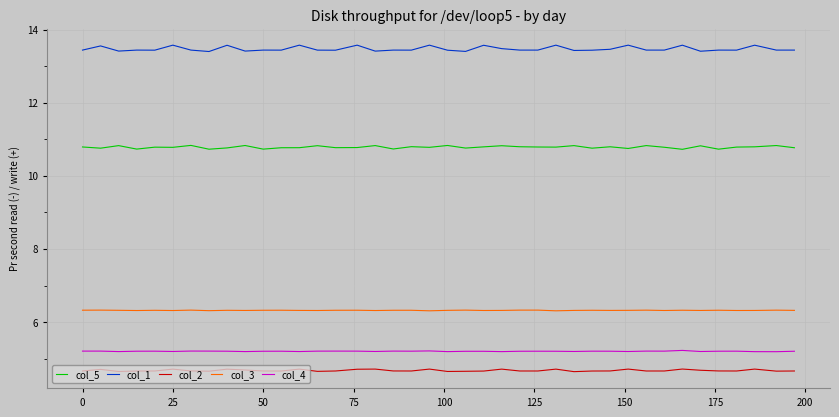

What is the maximum value for col_2?

4.7